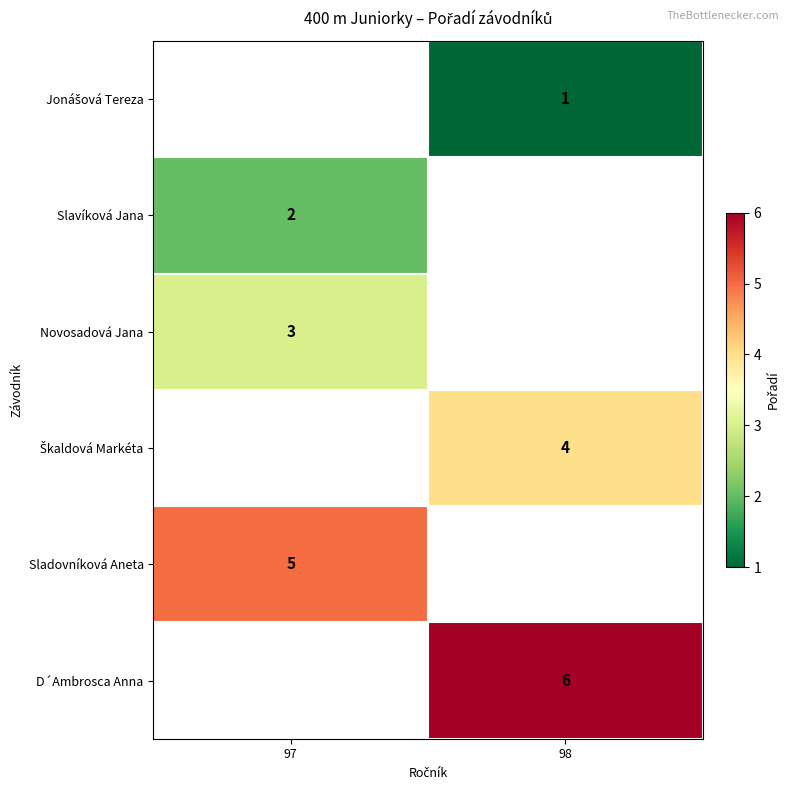

The value of Slavíková Jana at 97 is 1. True or false?

False